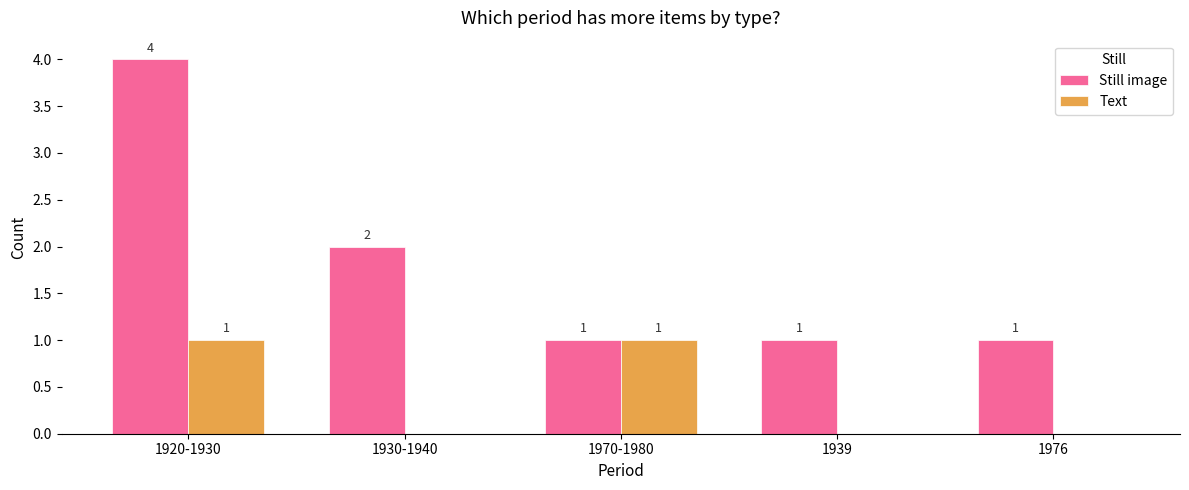

How many Still image values are between 1 and 2?

4